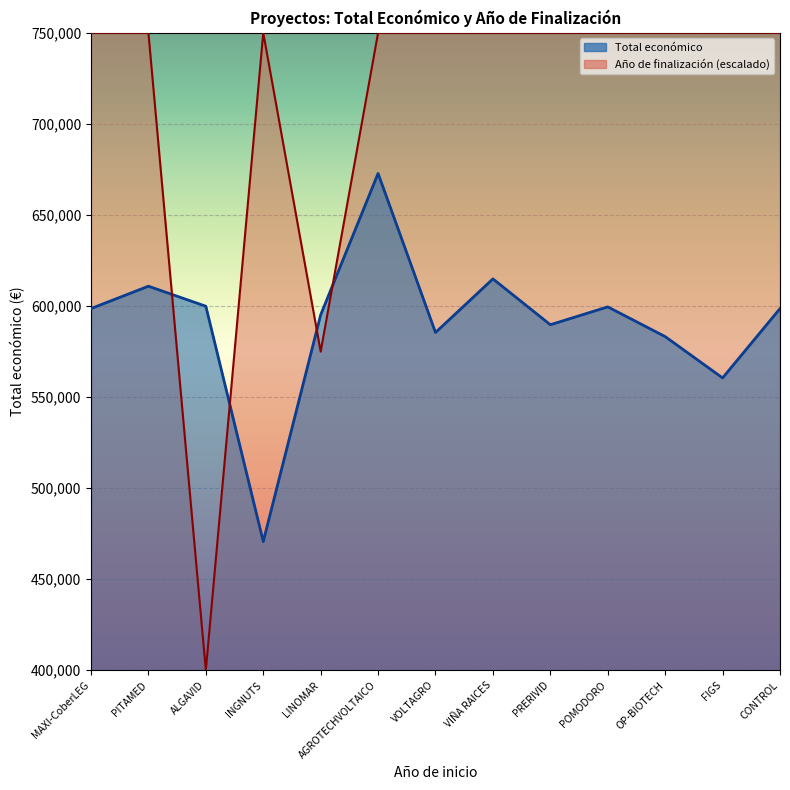

What is the average value of the Total económico series?

590771.0